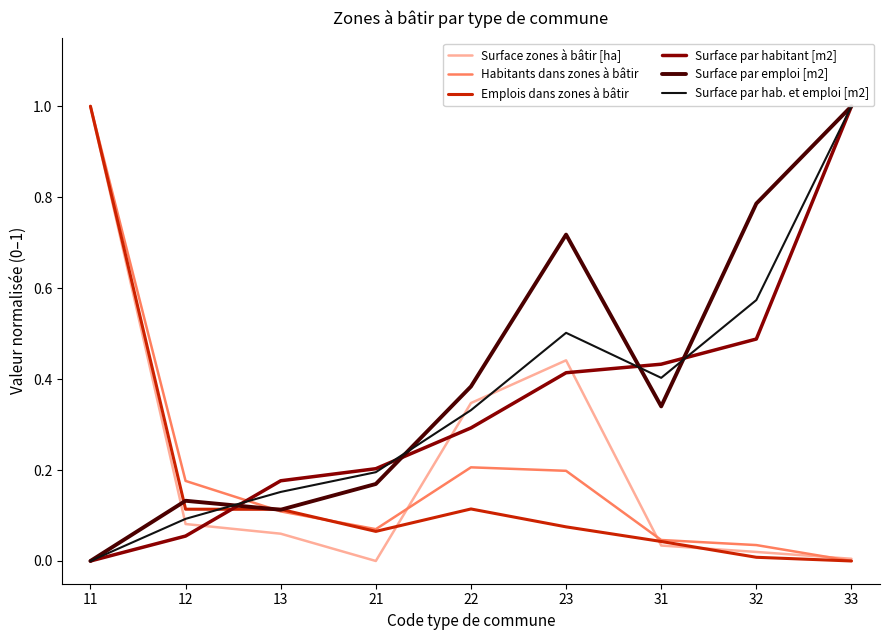

Is the value of Surface par emploi [m2] at 33 greater than the value of Surface par hab. et emploi [m2] at 22?

Yes